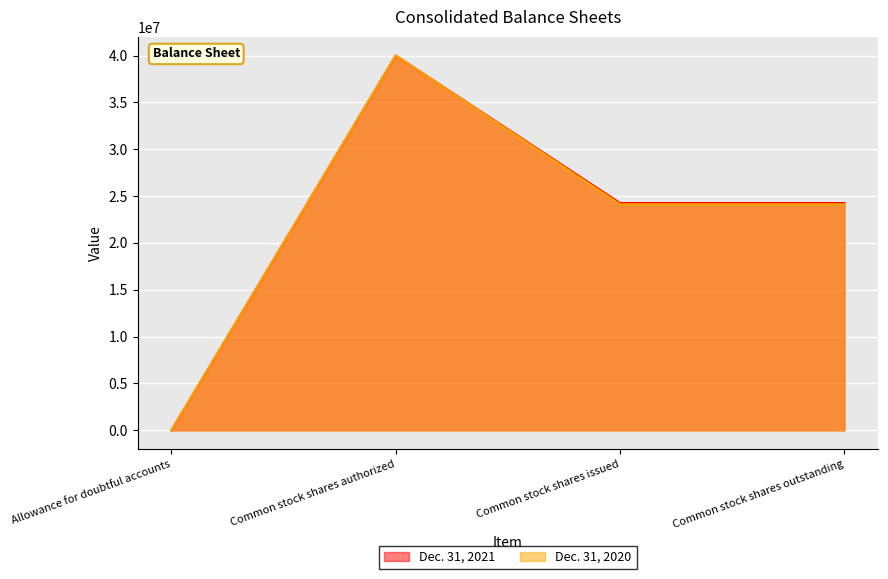

At how many categories does at least one series exceed 23930794?

3